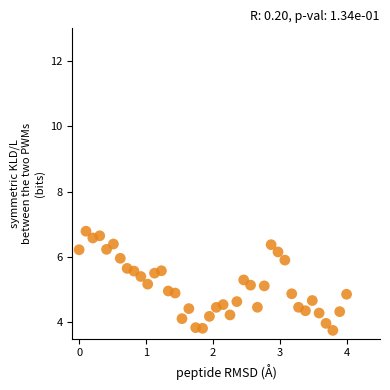

What is the range of X values (max minus min)?

4.0